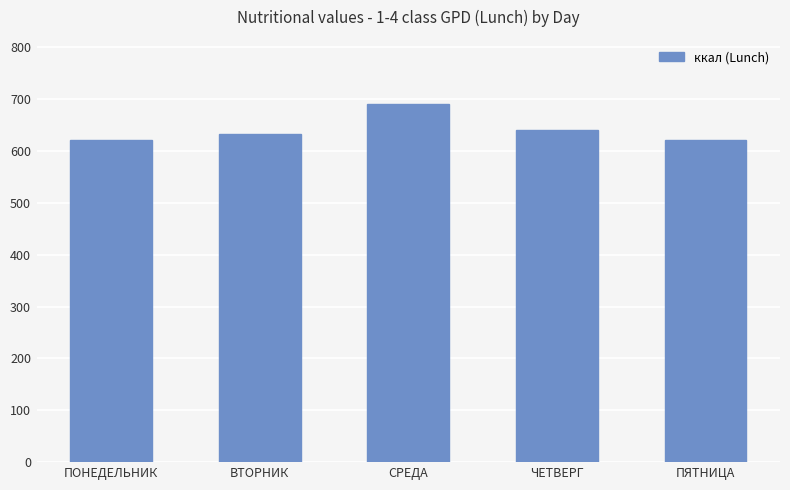

The value at ПОНЕДЕЛЬНИК is 621.3. True or false?

True